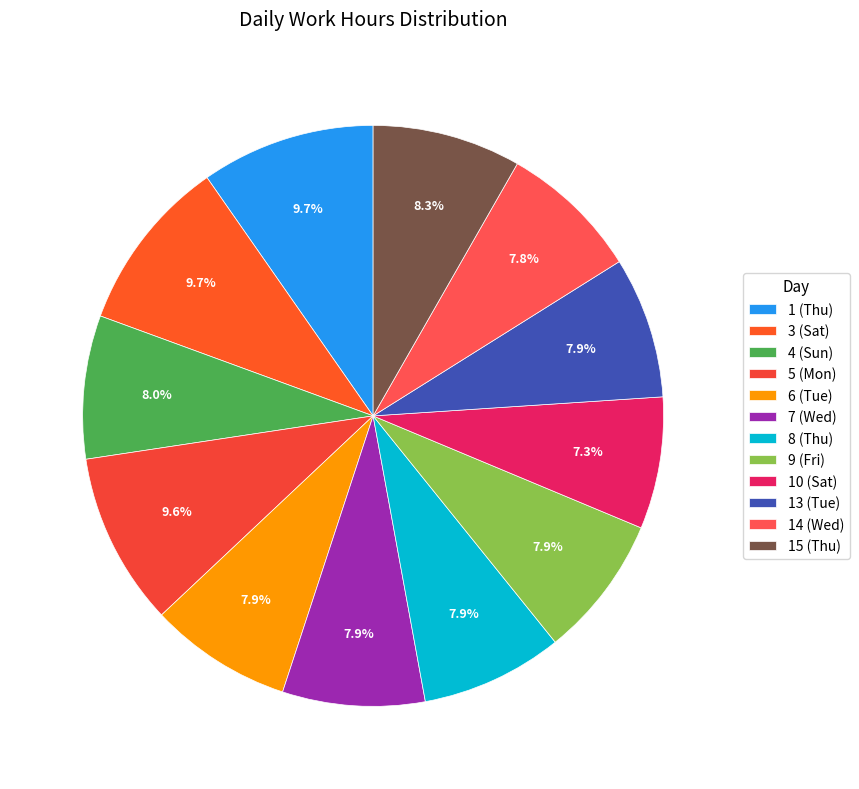

Count the number of slices in the pie.

12